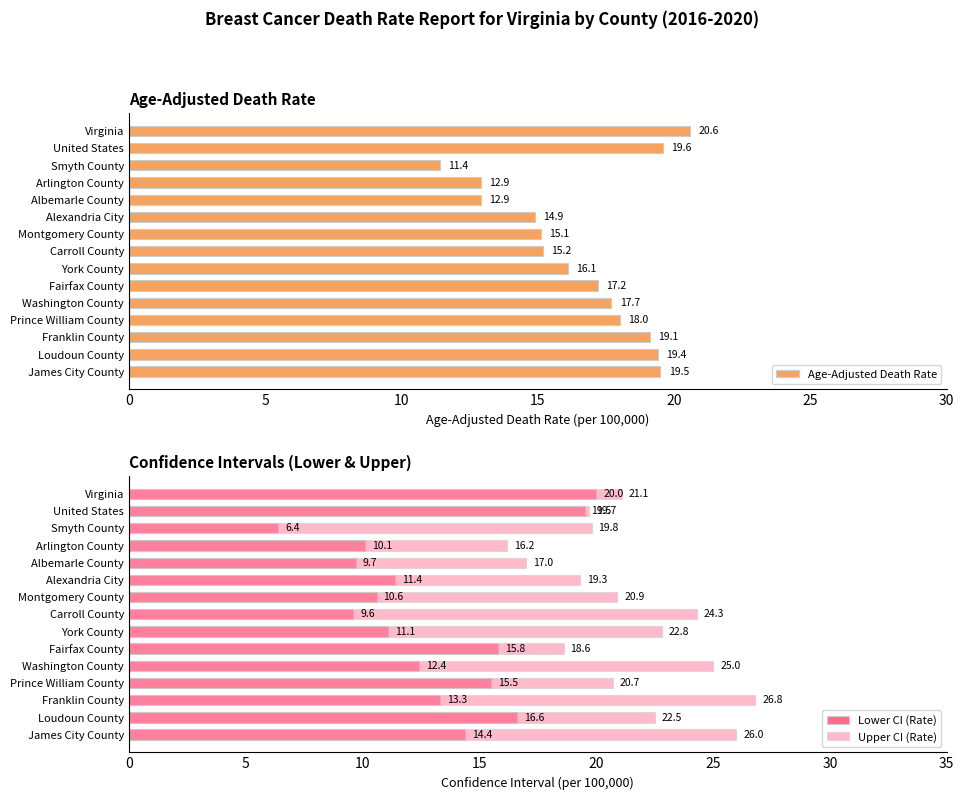

The Age-Adjusted Death Rate series shows 19.4 at Loudoun County. True or false?

True